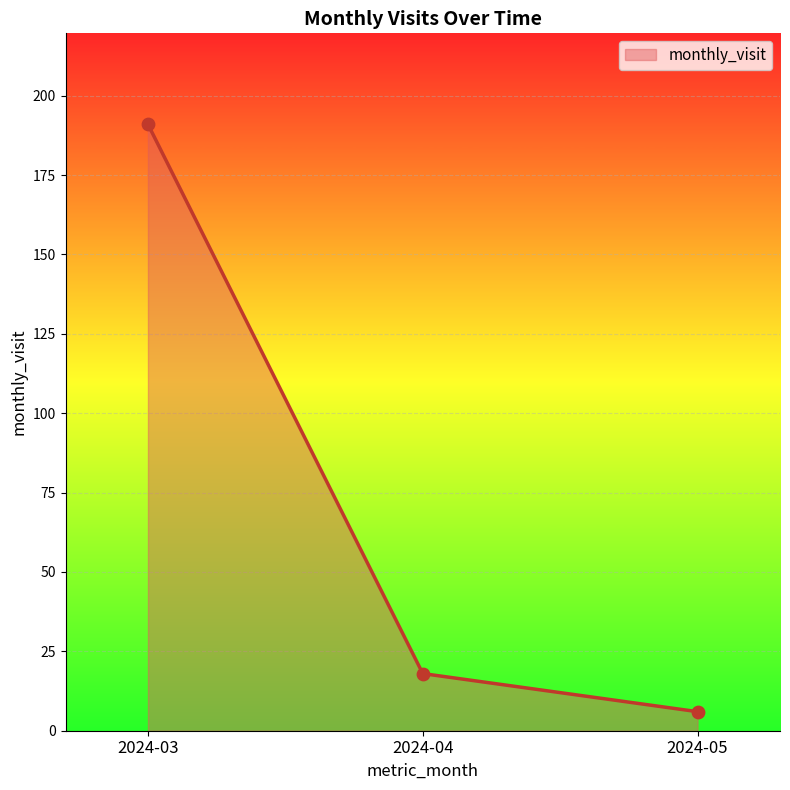

What is the change in value from 2024-03 to 2024-04?

-173